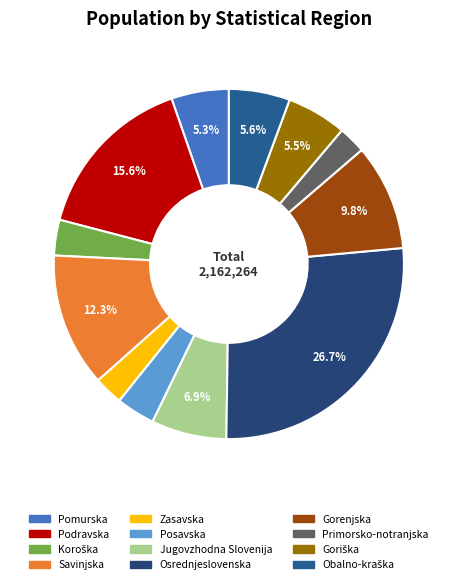

Which has a higher value, Obalno-kraška or Gorenjska?

Gorenjska